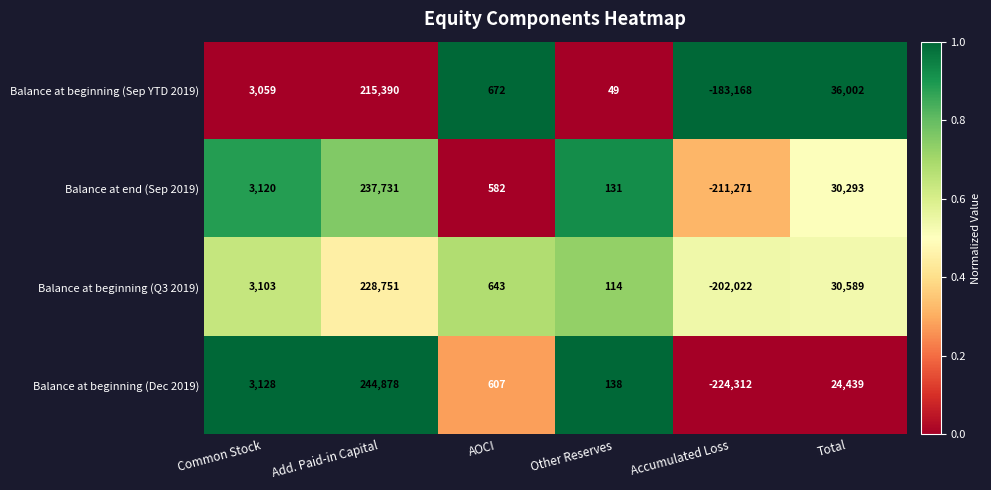

What is the sum of all Balance at beginning (Sep YTD 2019) values?

72004